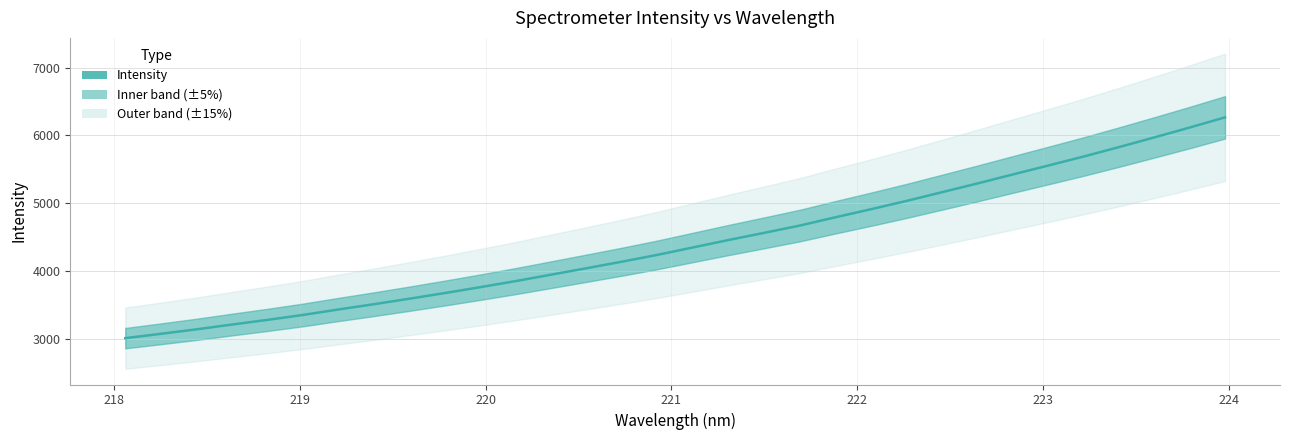

The value at 11 is 5365.2. True or false?

False